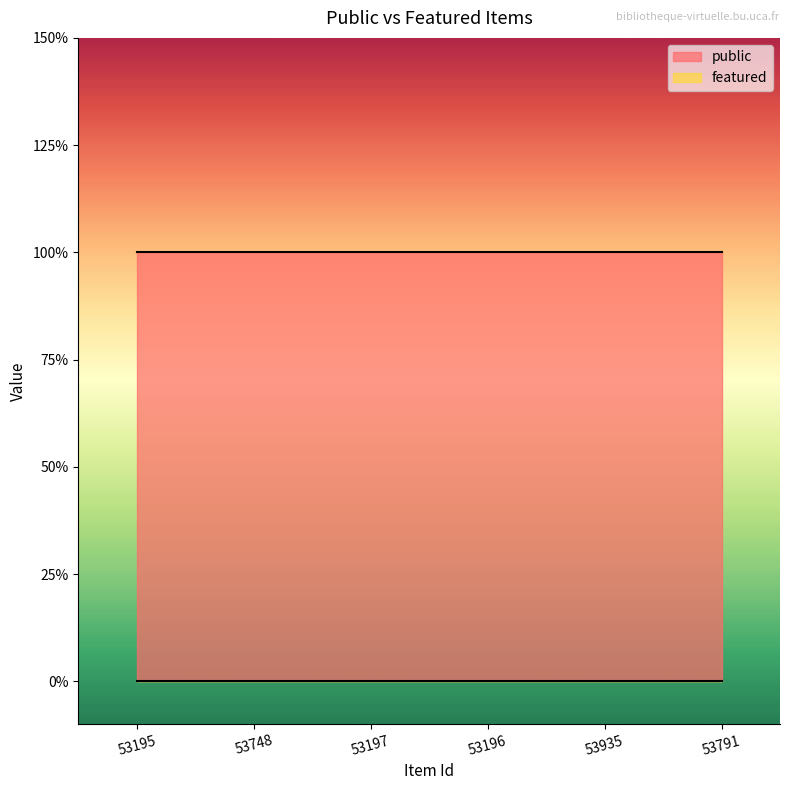

Rank the series by their maximum value, from lowest to highest.

featured, public